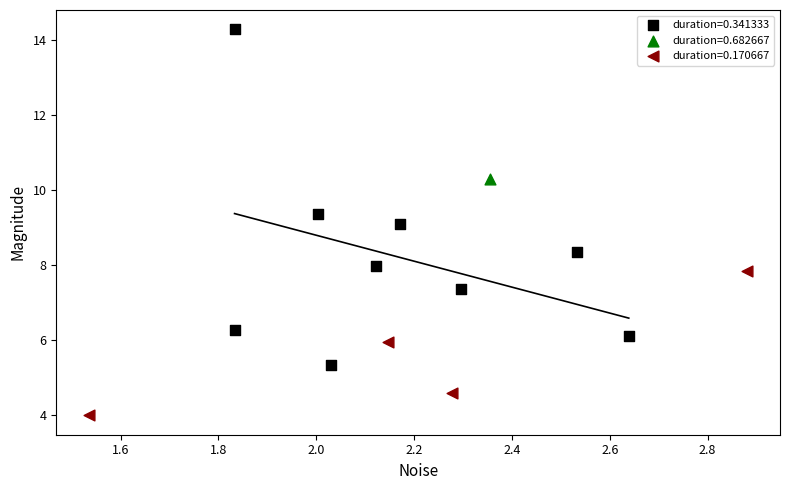

What are all the series names shown in the legend?

duration=0.341333, duration=0.682667, duration=0.170667